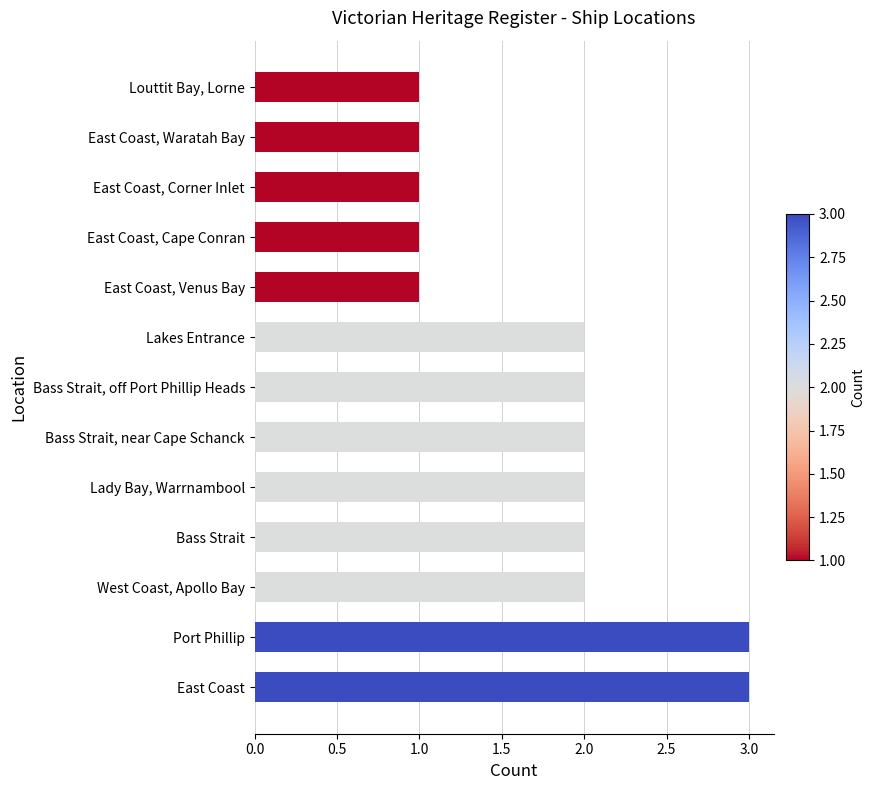

What is the minimum value shown in the chart?

1